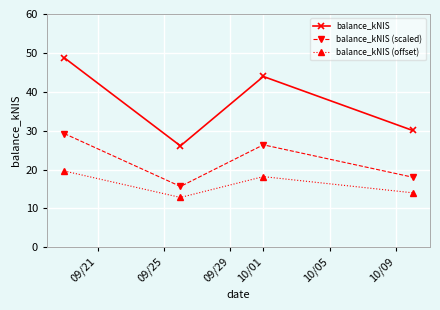

True or false: balance_kNIS (scaled) and balance_kNIS (offset) intersect in this chart.

False